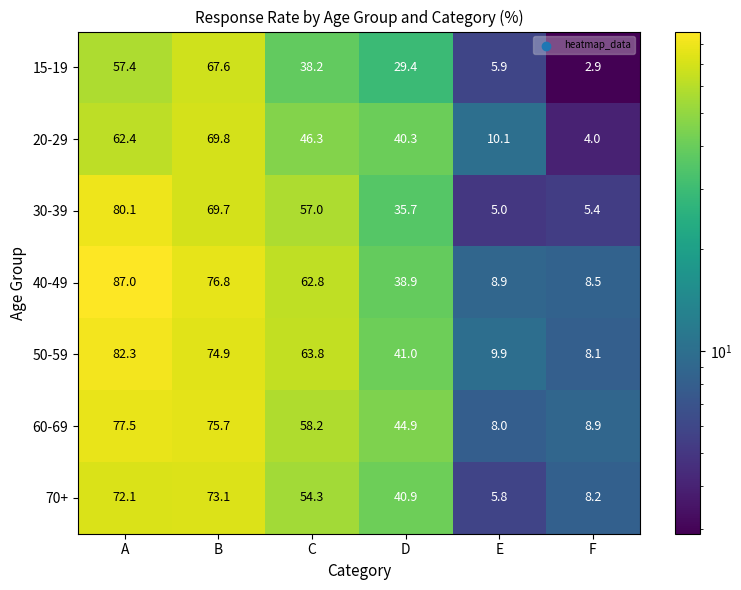

What is the lowest value of the 50-59 series?

8.1